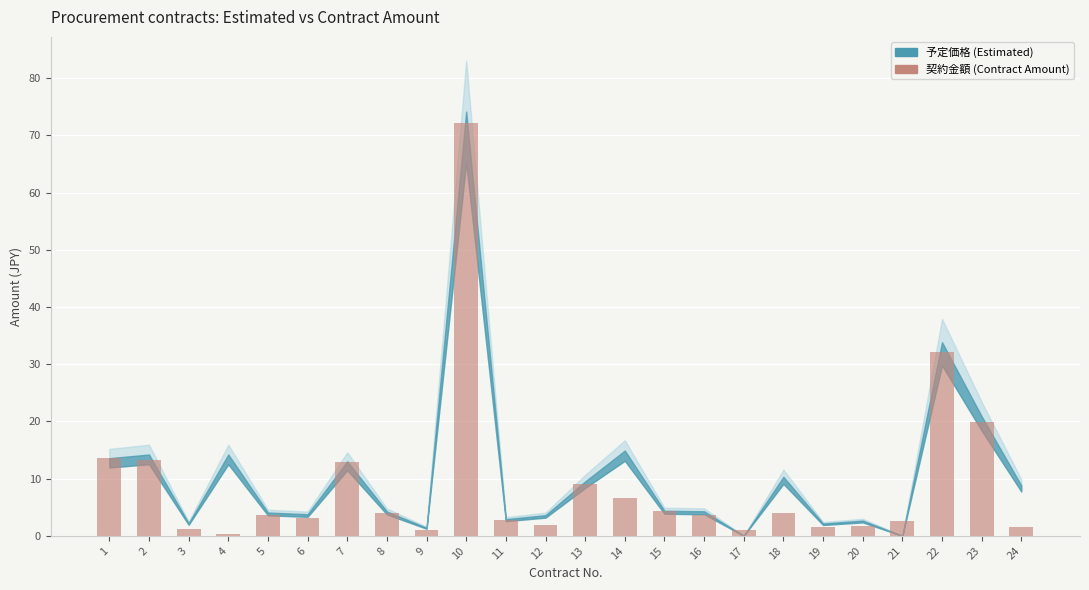

What is the ratio of the value at 24 to the value at 20?

0.8